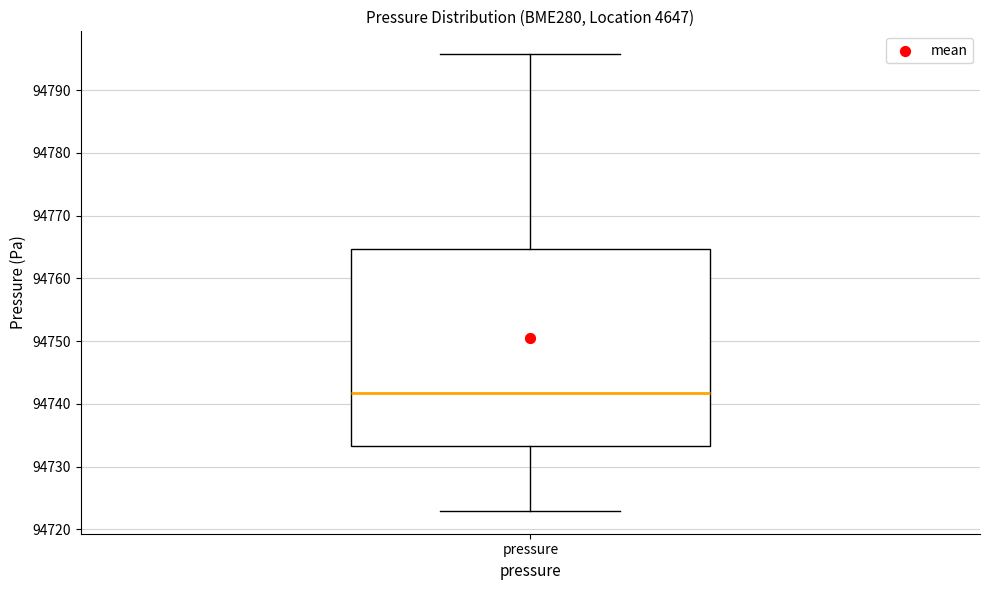

Where does the median line of the box for pressure sit on the y-axis? The values are not printed on the chart, so give them approximately, as read against the axis.

94742